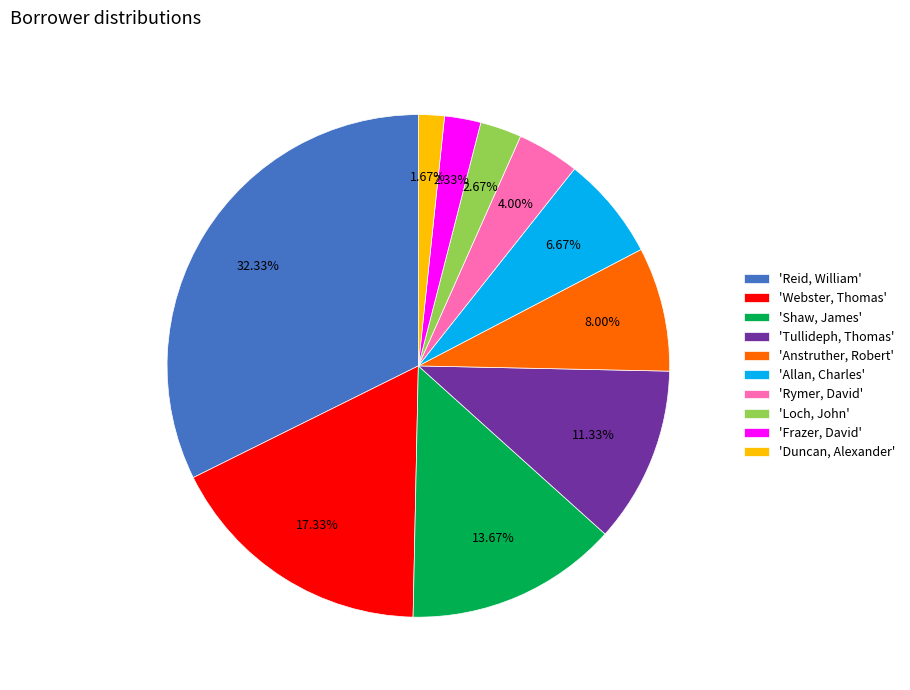

Is there a majority slice in this chart?

No